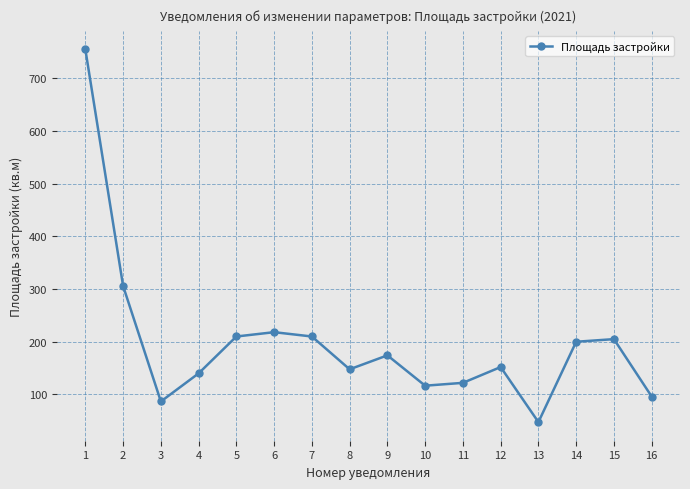

What value does the data have at 6?

218.2